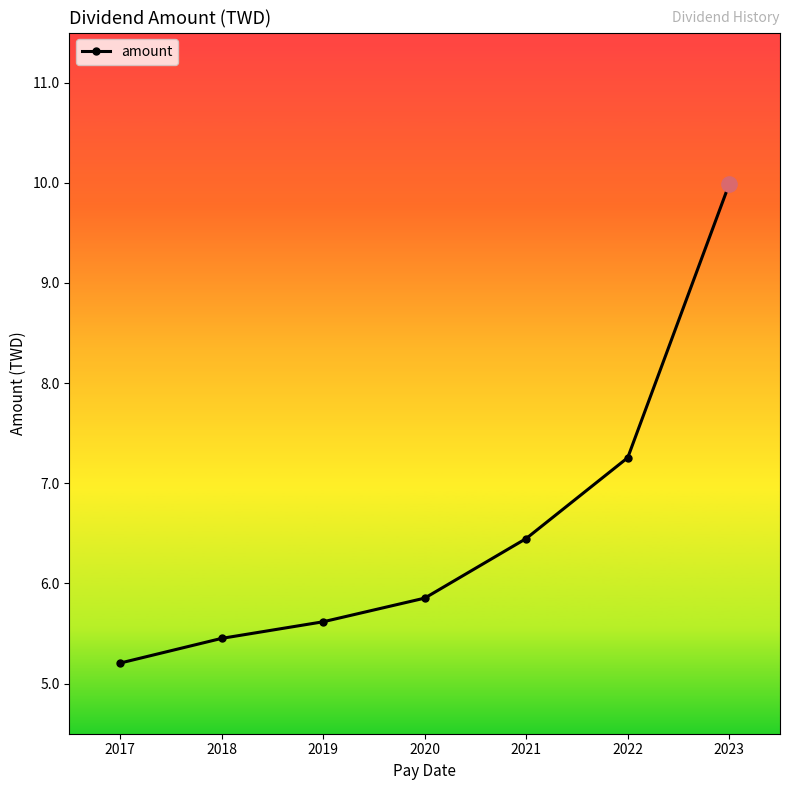

Approximately how many times larger is the value at 2022 compared to 2019?

1.3